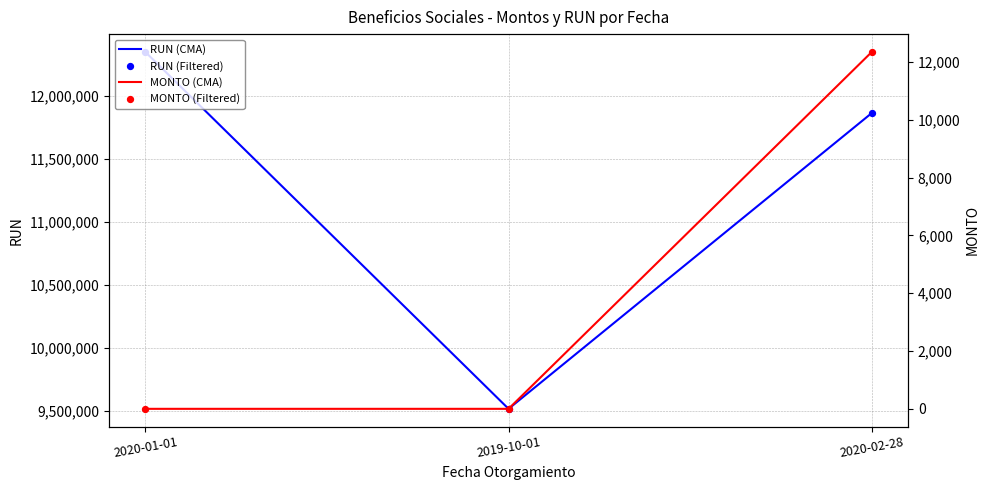

What are all the series names shown in the legend?

RUN (CMA), RUN (Filtered), MONTO (CMA), MONTO (Filtered)